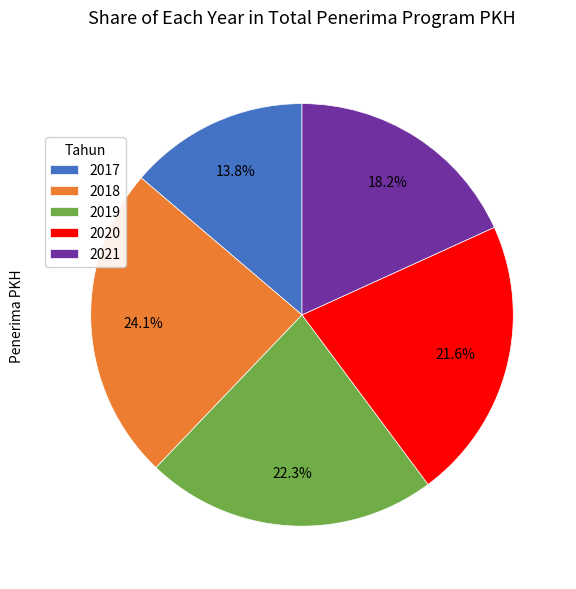

Rank the categories by value from lowest to highest.

2017, 2021, 2020, 2019, 2018